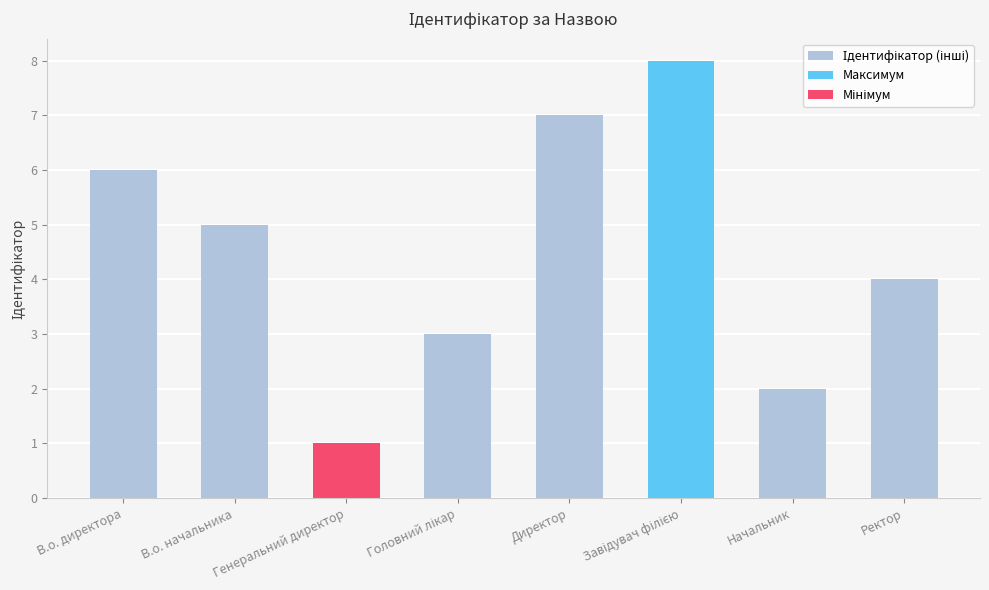

The chart shows a value of 6 at В.о. директора. True or false?

True